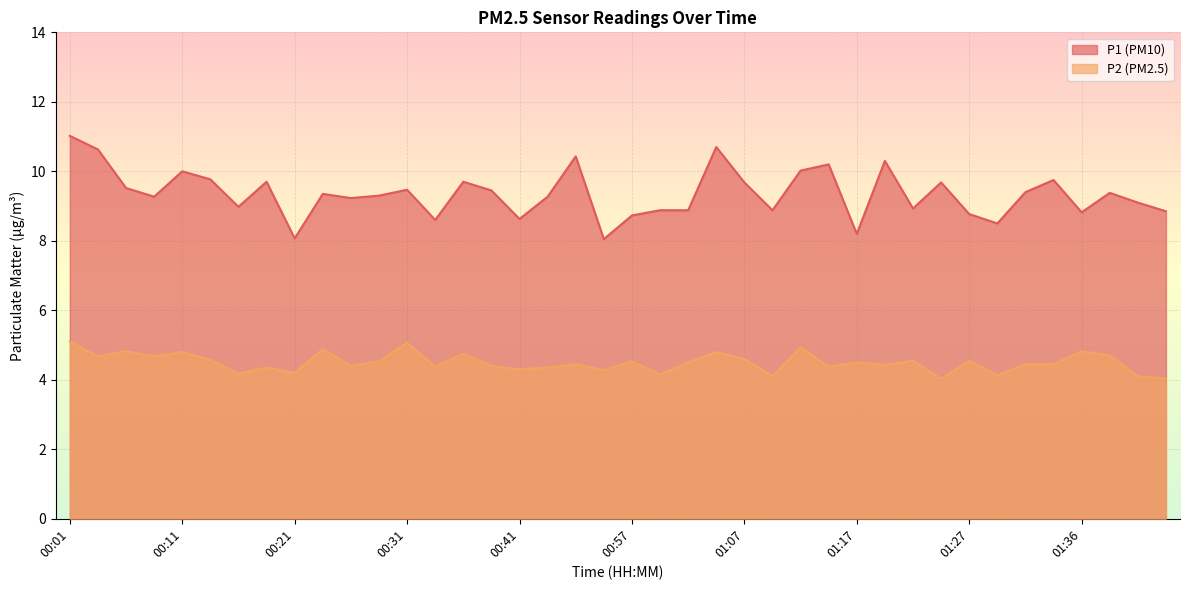

What is the label of the 13th point from the right?

01:14